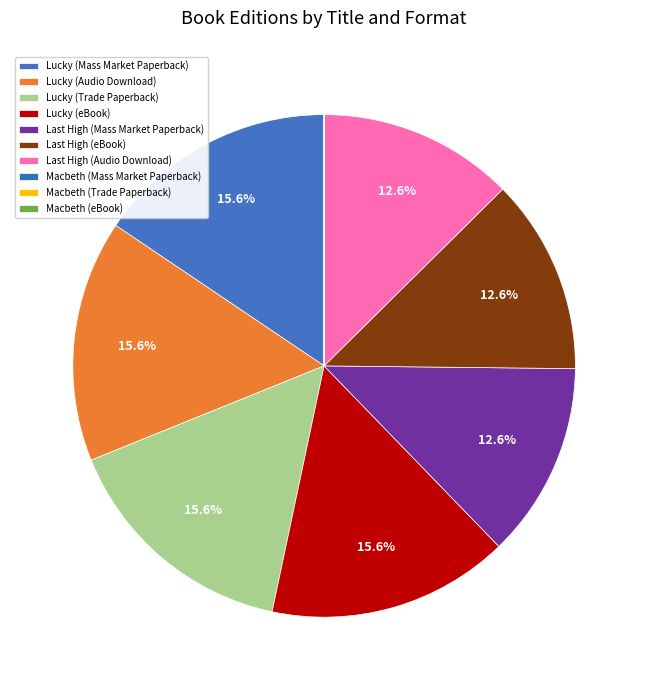

Is there a majority slice in this chart?

No